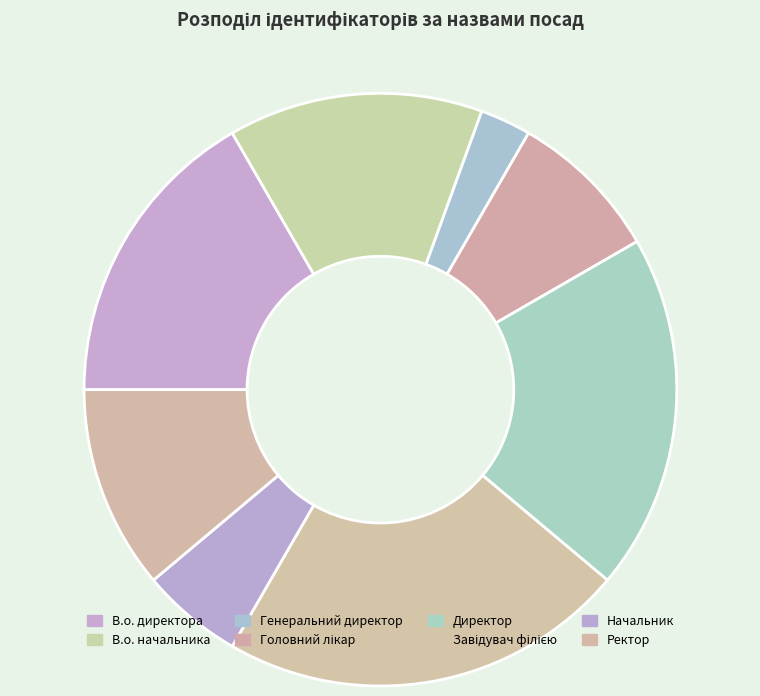

Is В.о. начальника the majority of the pie?

No